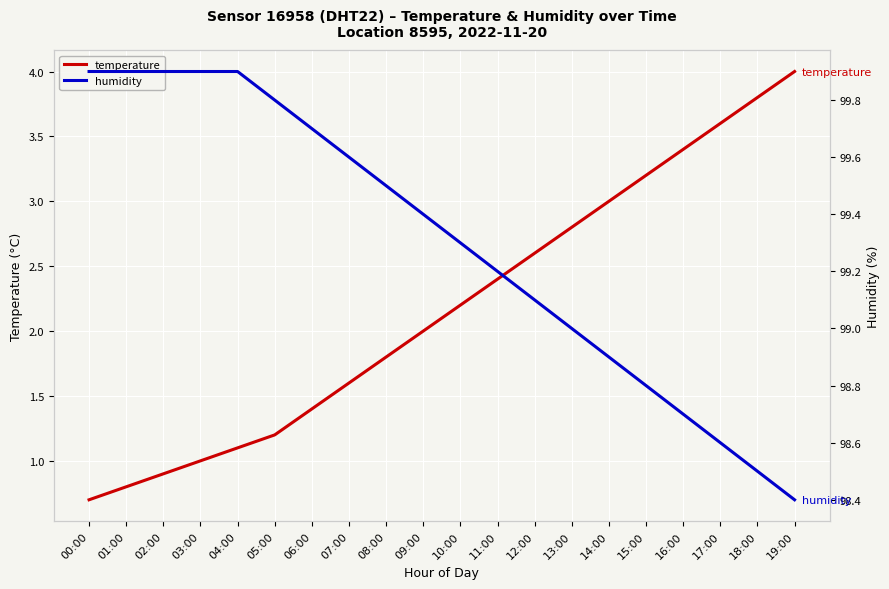

What is the smallest value displayed?

0.7